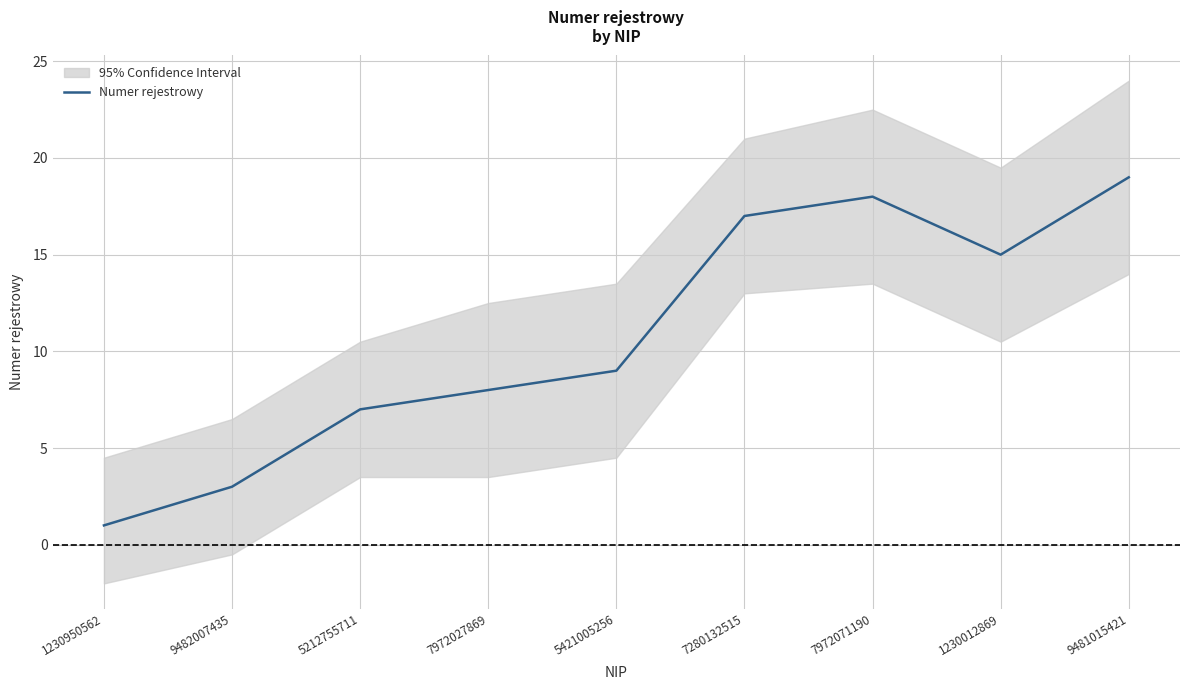

What is the label of the 4th point from the left?

7972027869